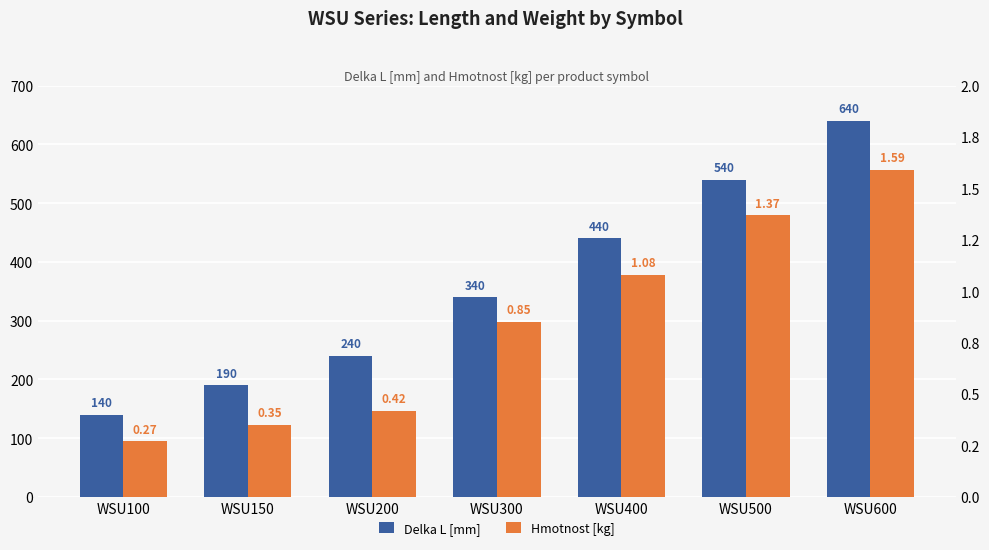

What is the sum of the Delka L [mm] values at WSU600 and WSU300?

980.0